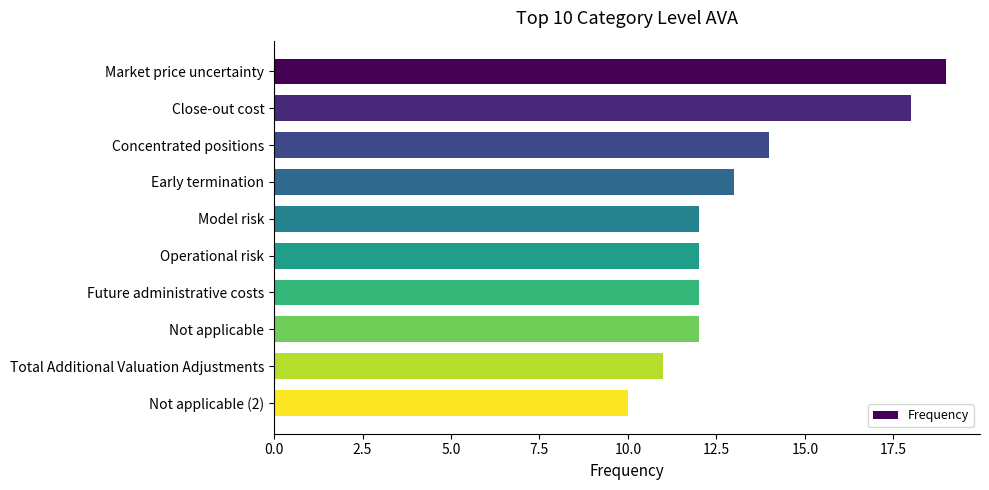

What is the difference between the maximum and minimum values?

9